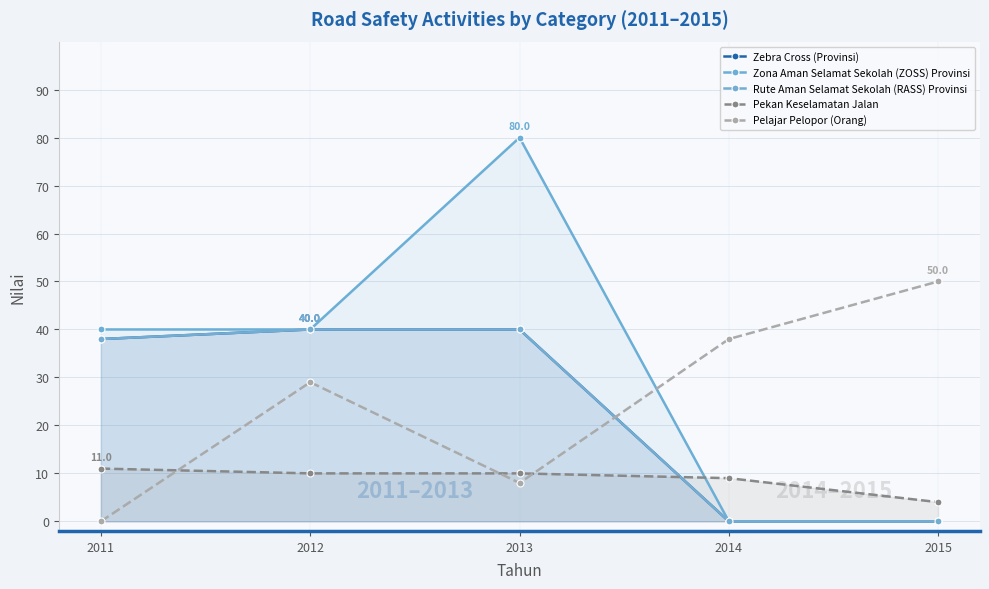

At which category is the sum across all series the highest?

2013